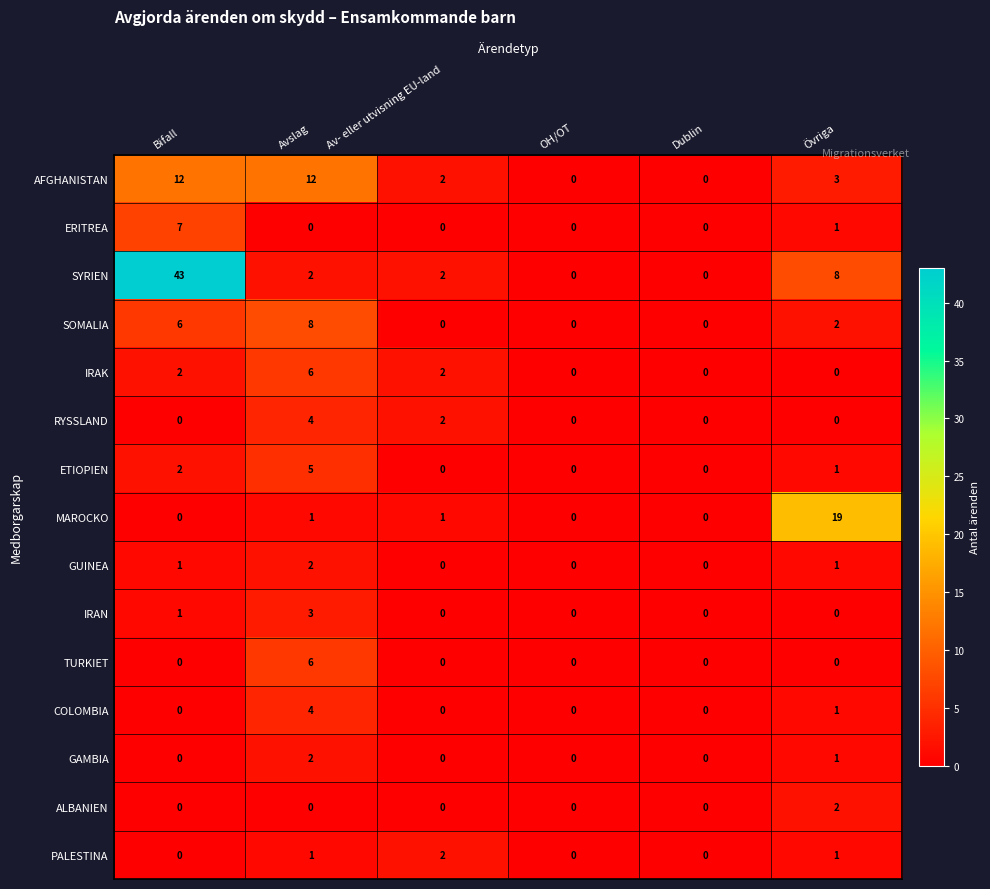

Which category has the highest value in the IRAK series?

Avslag